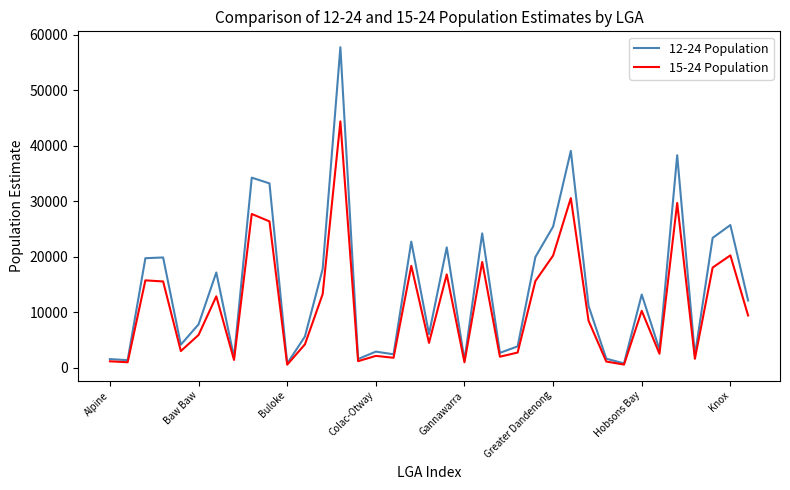

Count the number of data series in this chart.

2